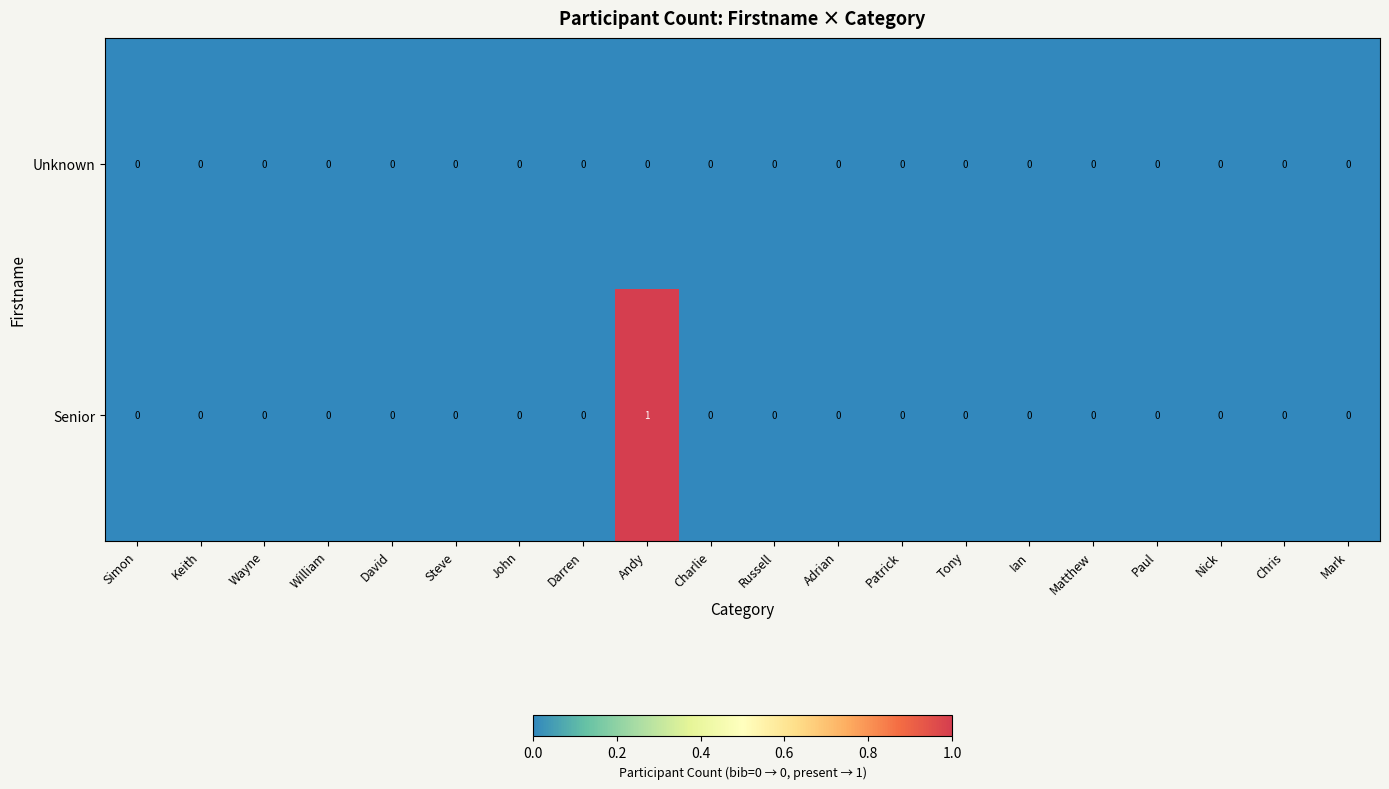

Which series has the largest range (max minus min)?

Senior